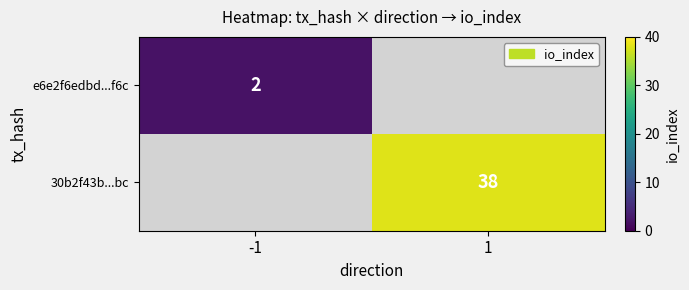

Which label corresponds to the smallest value in the chart?

-1